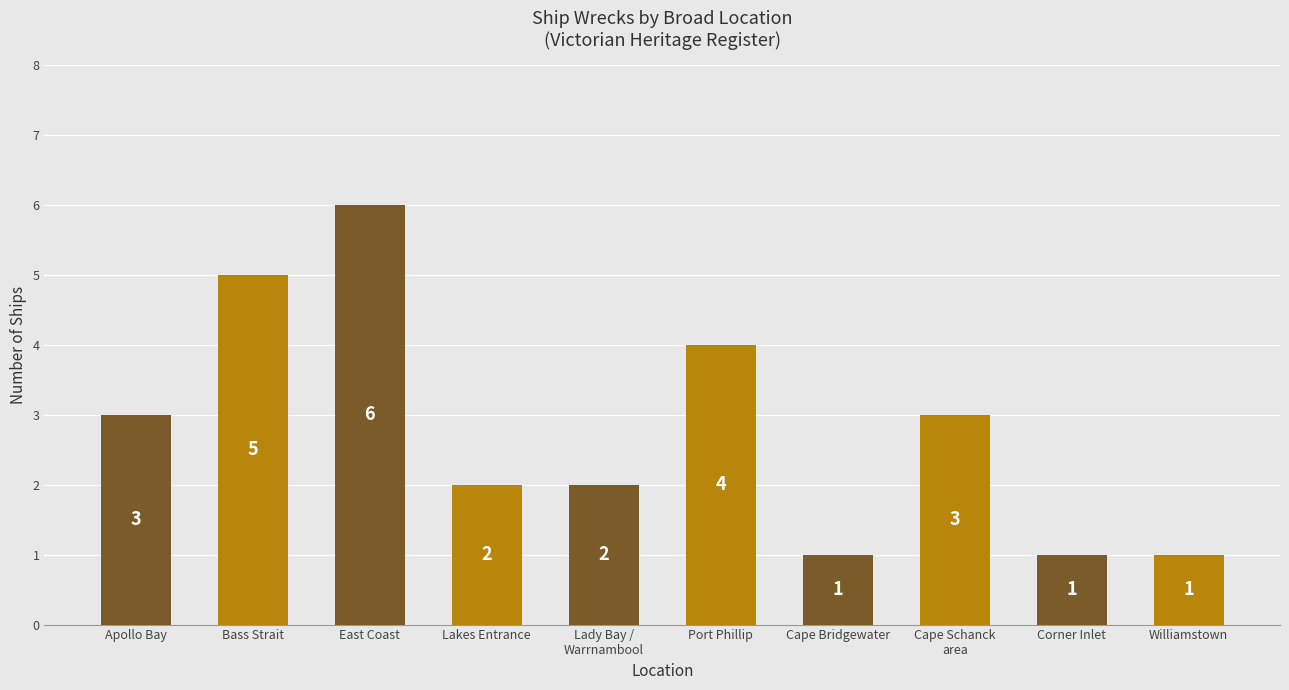

What is the average value?

3